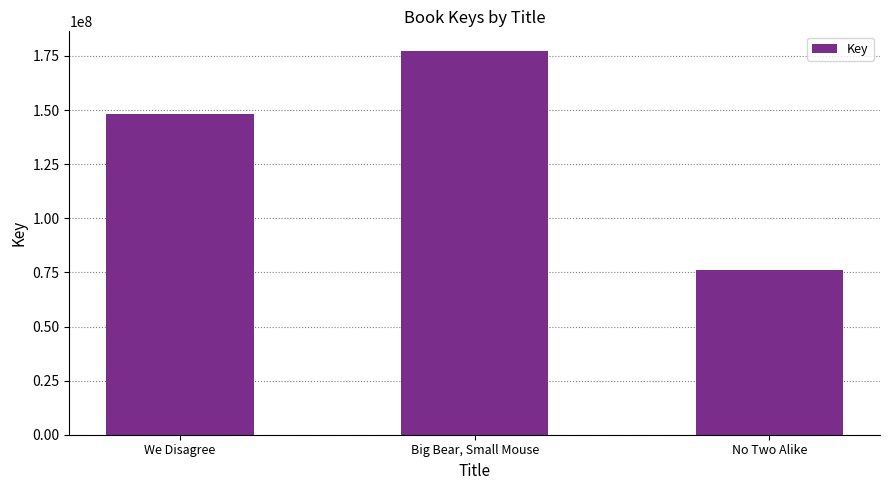

What is the difference between the maximum and minimum values?

101597704